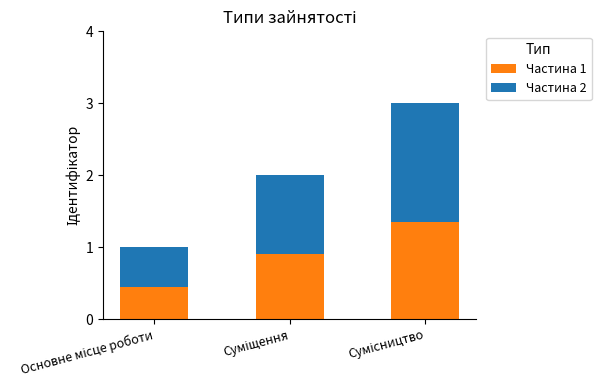

What is the sum of all Частина 1 values?

2.7